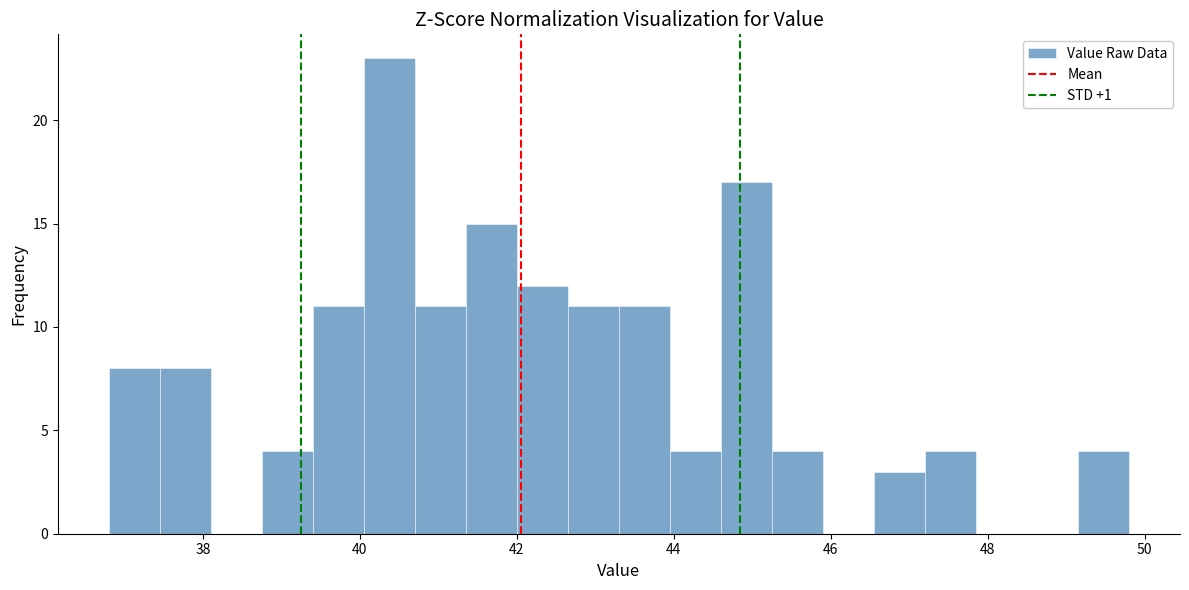

Read against the x-axis, roughly where is the centre of the tallest bar?

40.4